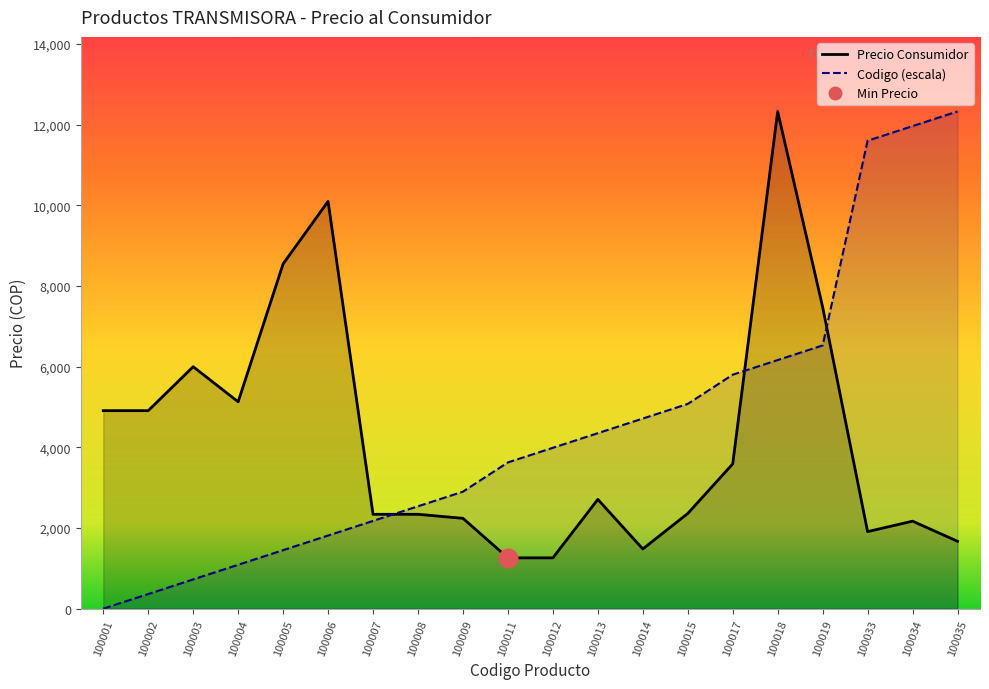

Is the value of Codigo at 100008 greater than the value of Precio Consumidor at 100003?

No